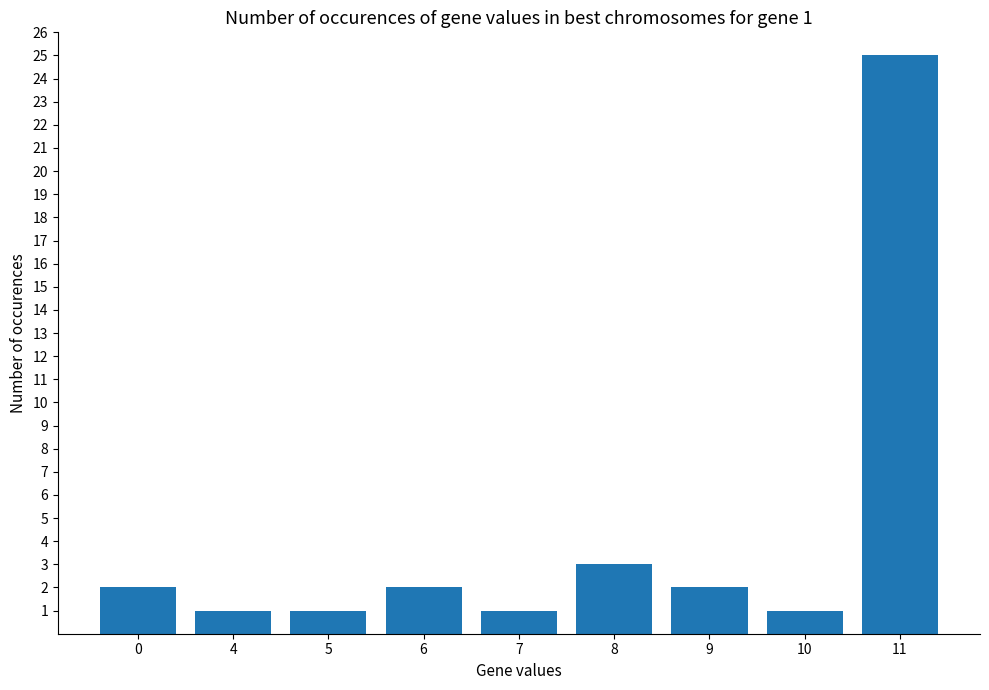

What is the value of the 6th bar from the left?

3